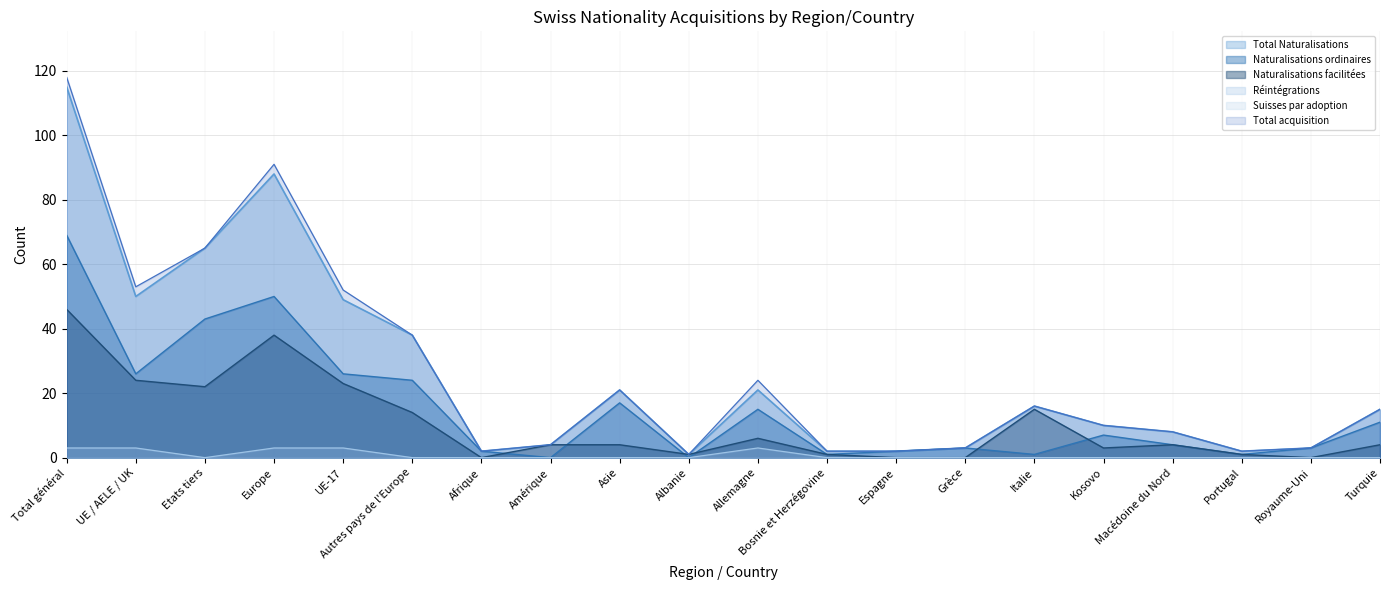

What is the difference between the Réintégrations values at Bosnie et Herzégovine and UE-17?

3